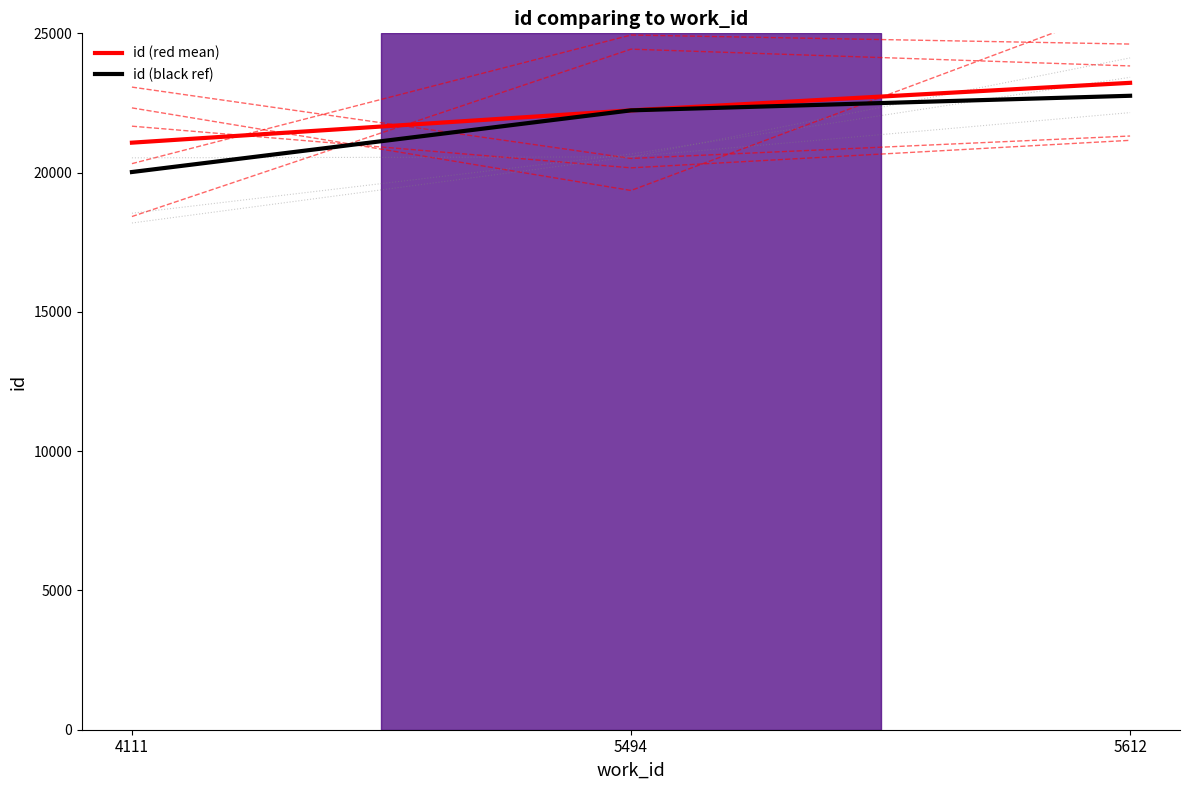

What is the difference between the highest and lowest values at 5612?

464.5